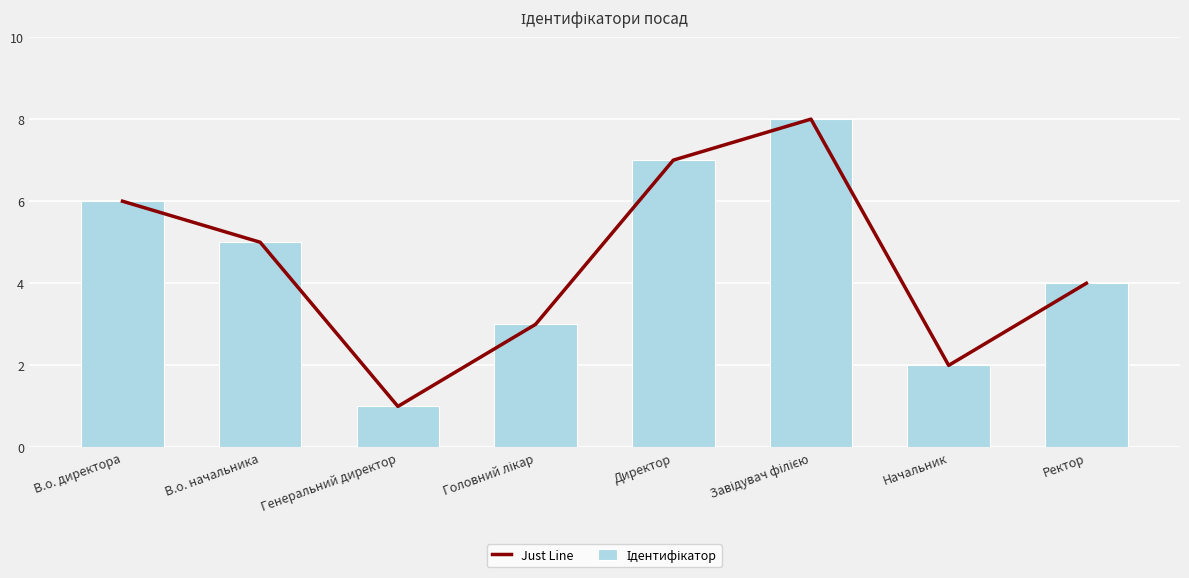

Are the bars horizontal?

No